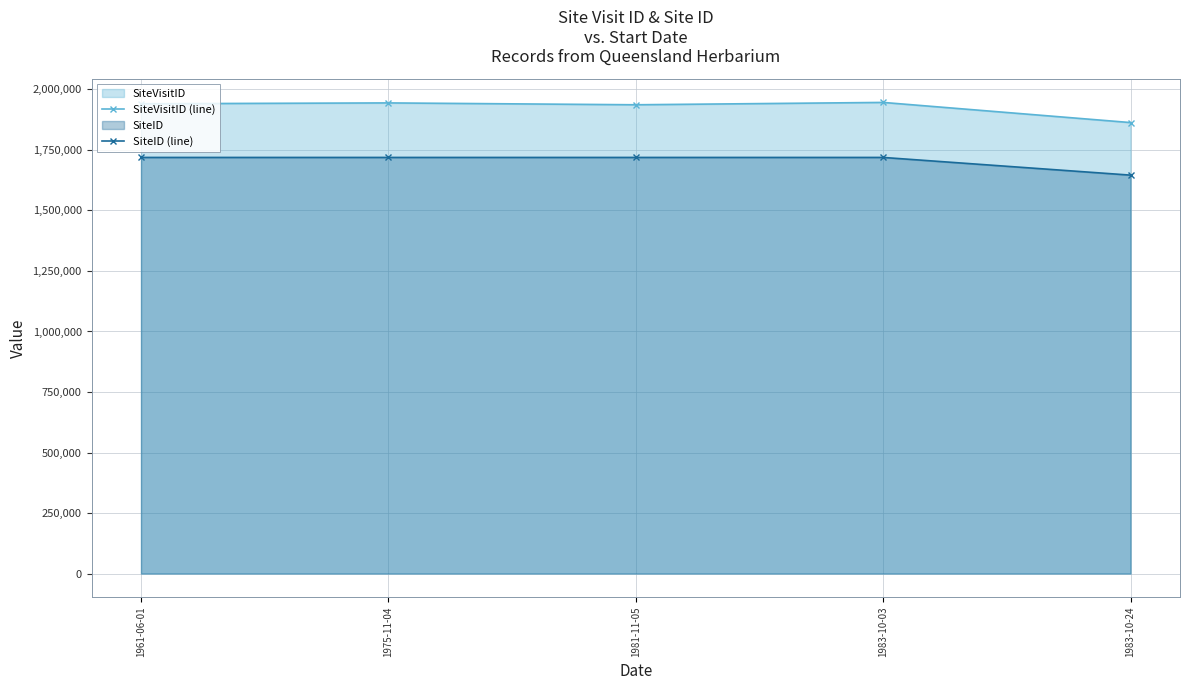

True or false: SiteID (line) has more than 0 interior local peaks.

False